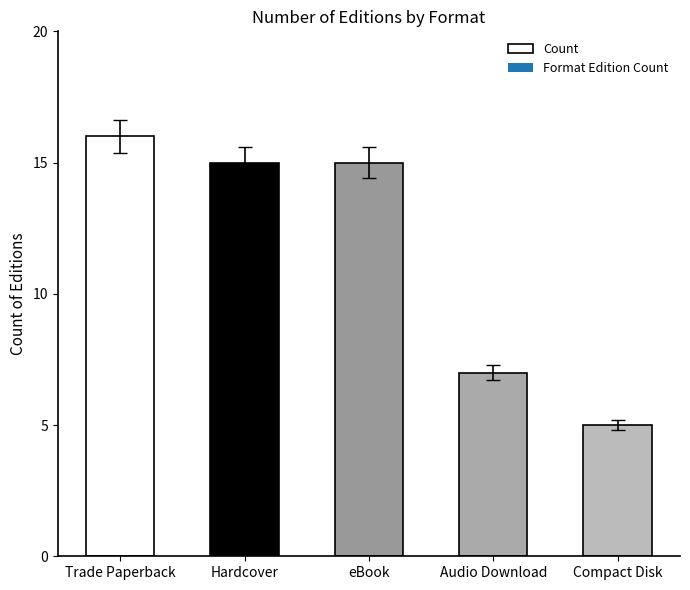

The chart shows a value of 8 at Compact Disk. True or false?

False